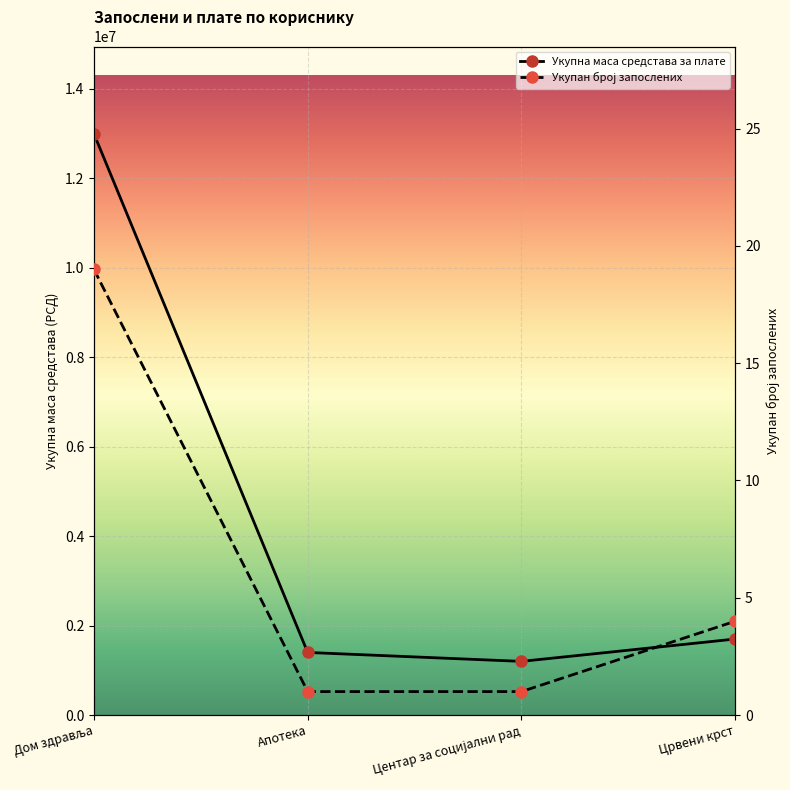

List the labels in order of Укупан број запослених value, largest first.

Дом здравља, Црвени крст, Апотека, Центар за социјални рад